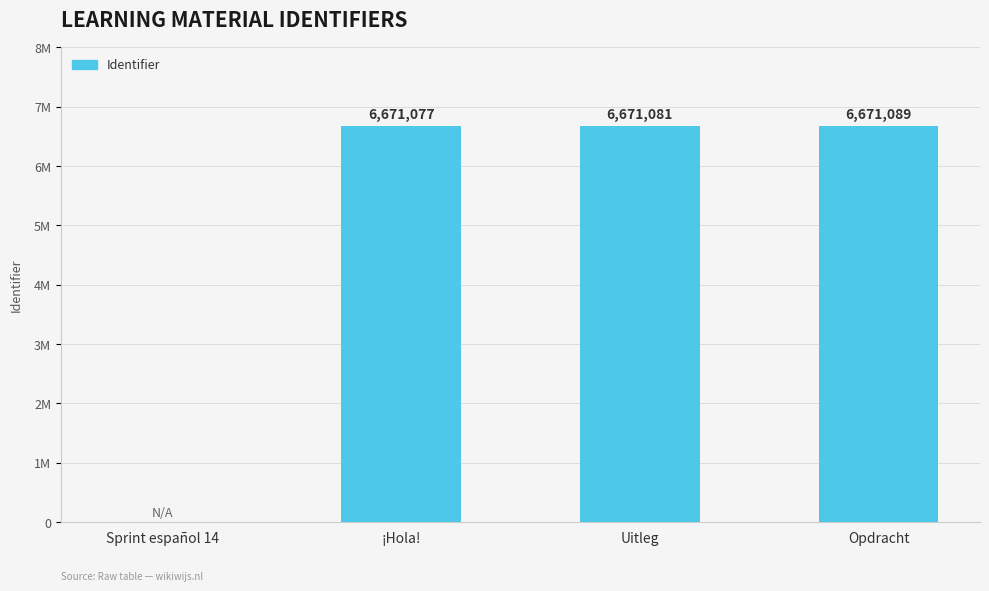

Are the bars horizontal?

No